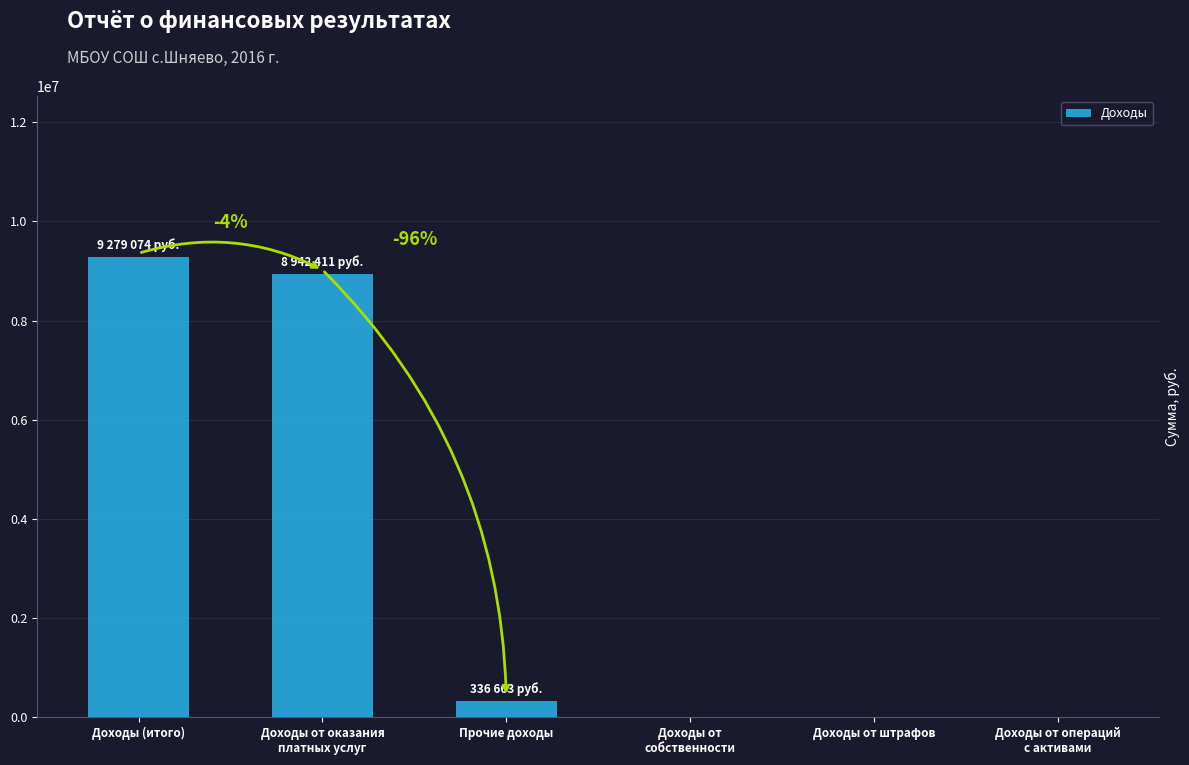

Which label corresponds to the largest value in the chart?

Доходы (итого)